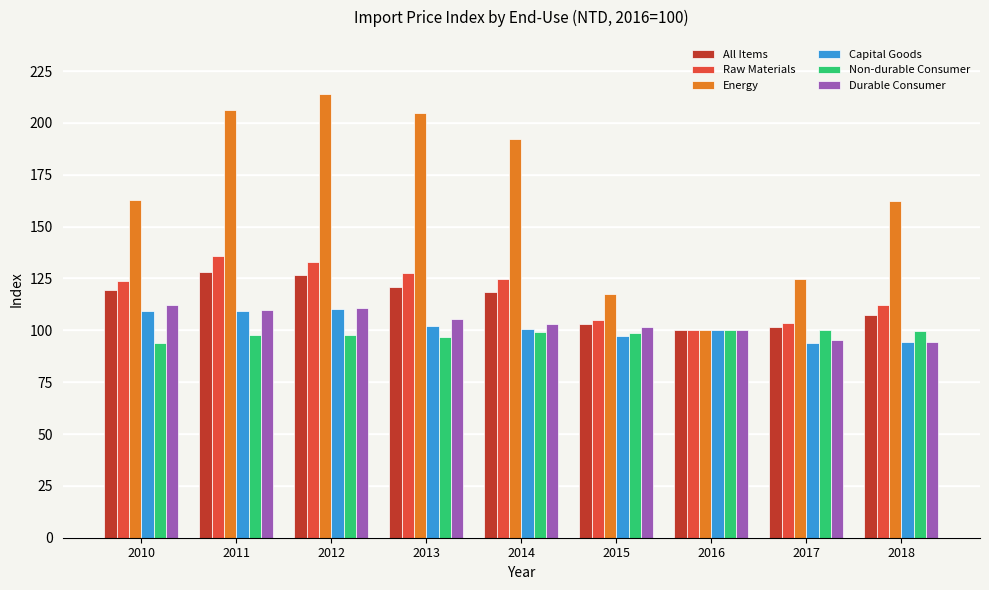

Does the chart contain any negative values?

No